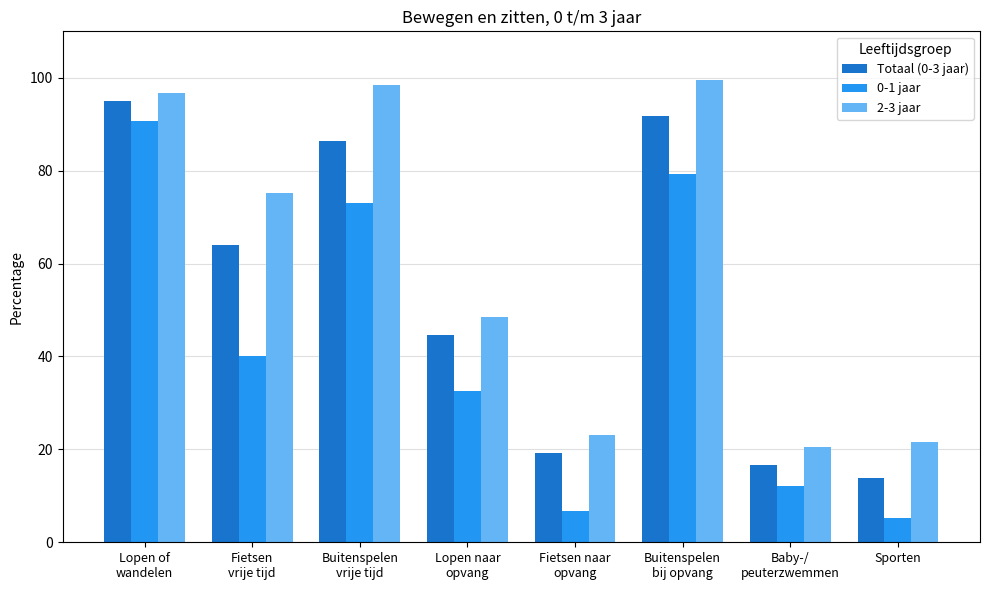

Which series has the largest range (max minus min)?

0-1 jaar